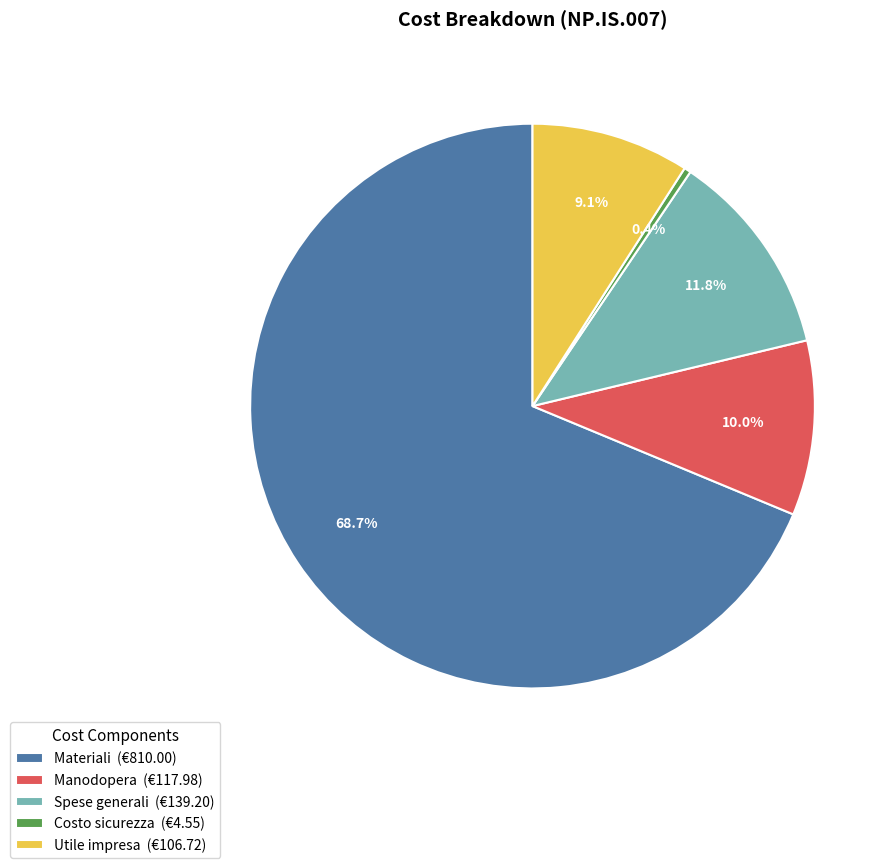

Is there any slice that represents more than half of the pie?

Yes